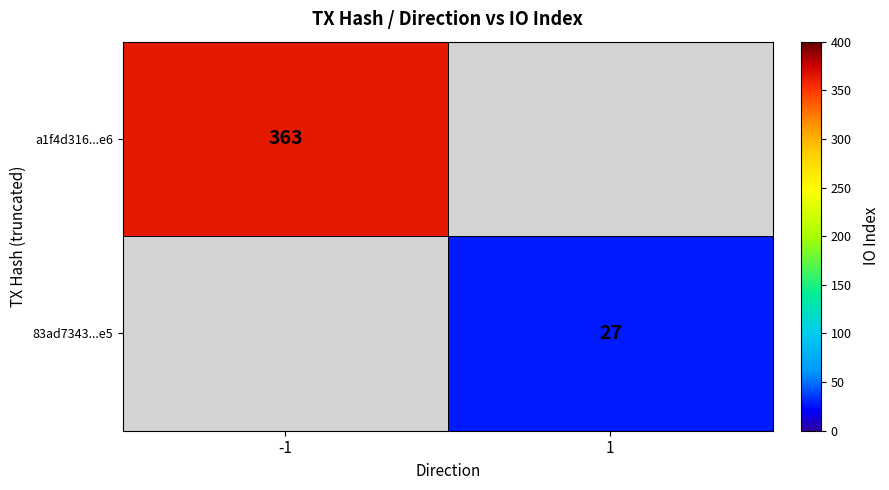

The value of a1f4d316...e6 at -1 is 120.4. True or false?

False